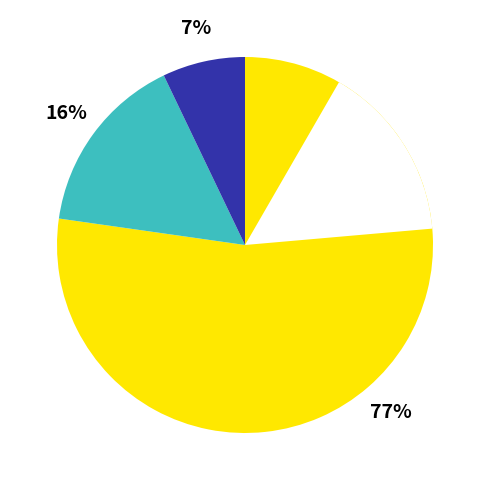

Which slice is the largest?

journal